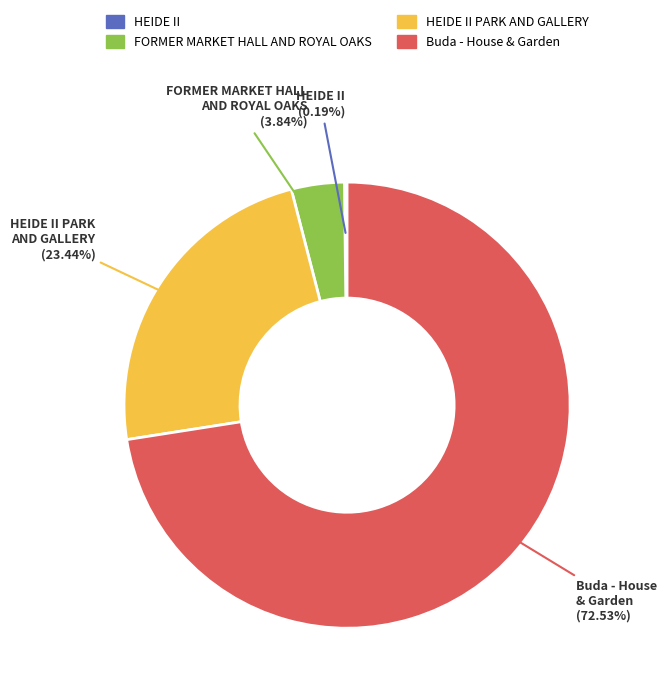

To the nearest percent, what portion does Buda - House & Garden represent?

73%